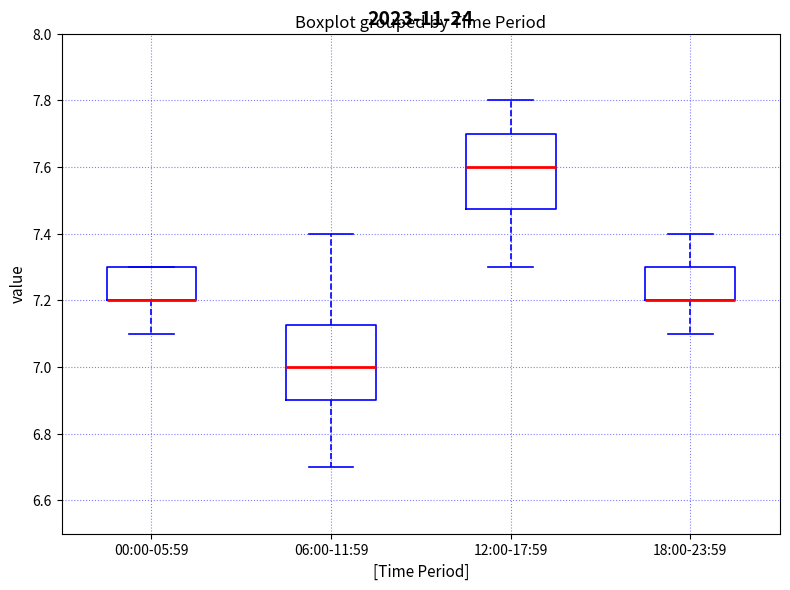

Where is the upper edge of the box for 00:00-05:59 on the y-axis? The values are not printed on the chart, so give them approximately, as read against the axis.

7.30